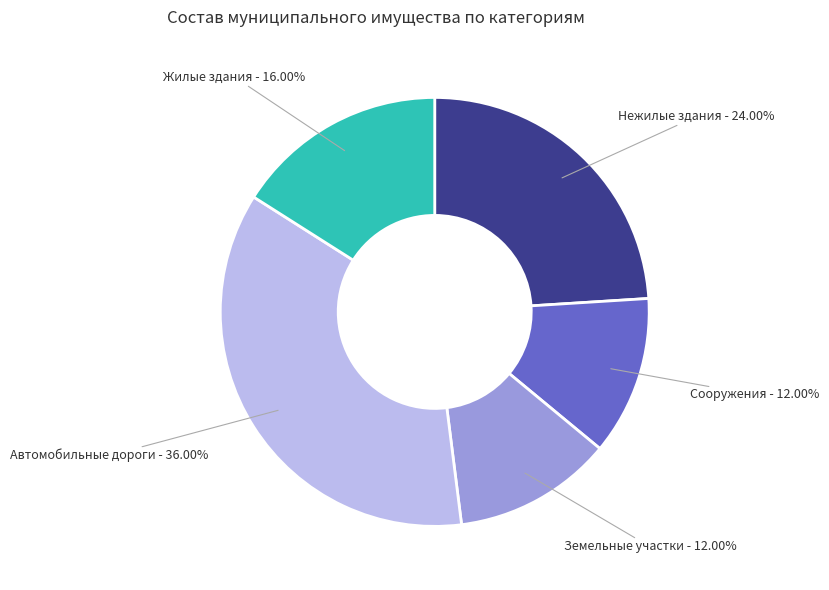

Does Нежилые здания represent more than half of the total?

No